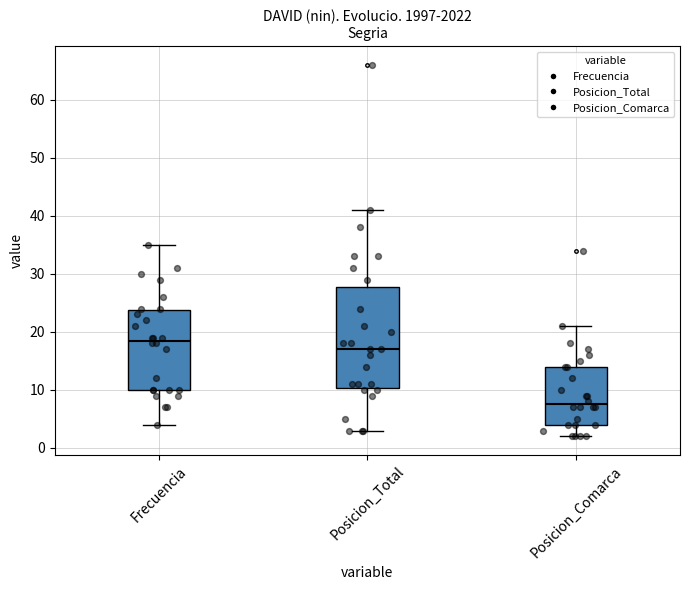

Reading left to right, read every box against the y-axis: the position of its median line, the range the box covers, and the ends of its whiskers. The values are not printed on the chart, so give them approximately, as read against the axis.

Frecuencia: median 19, box 10 to 24, whiskers 4 to 35
Posicion_Total: median 17, box 10 to 28, whiskers 3 to 41
Posicion_Comarca: median 8, box 4 to 14, whiskers 2 to 21